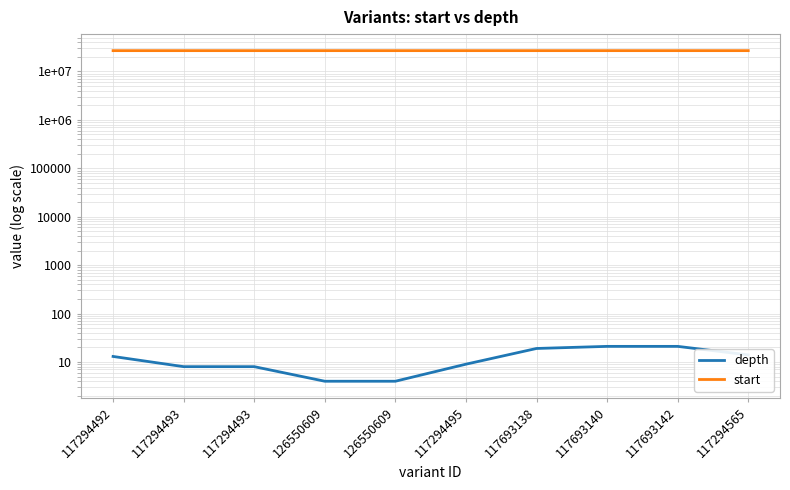

What is the total value across all series at 117294493?

26922113